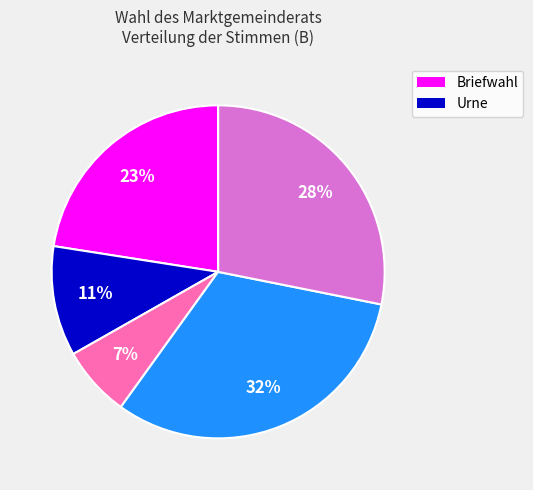

How many slices are in this pie chart?

5